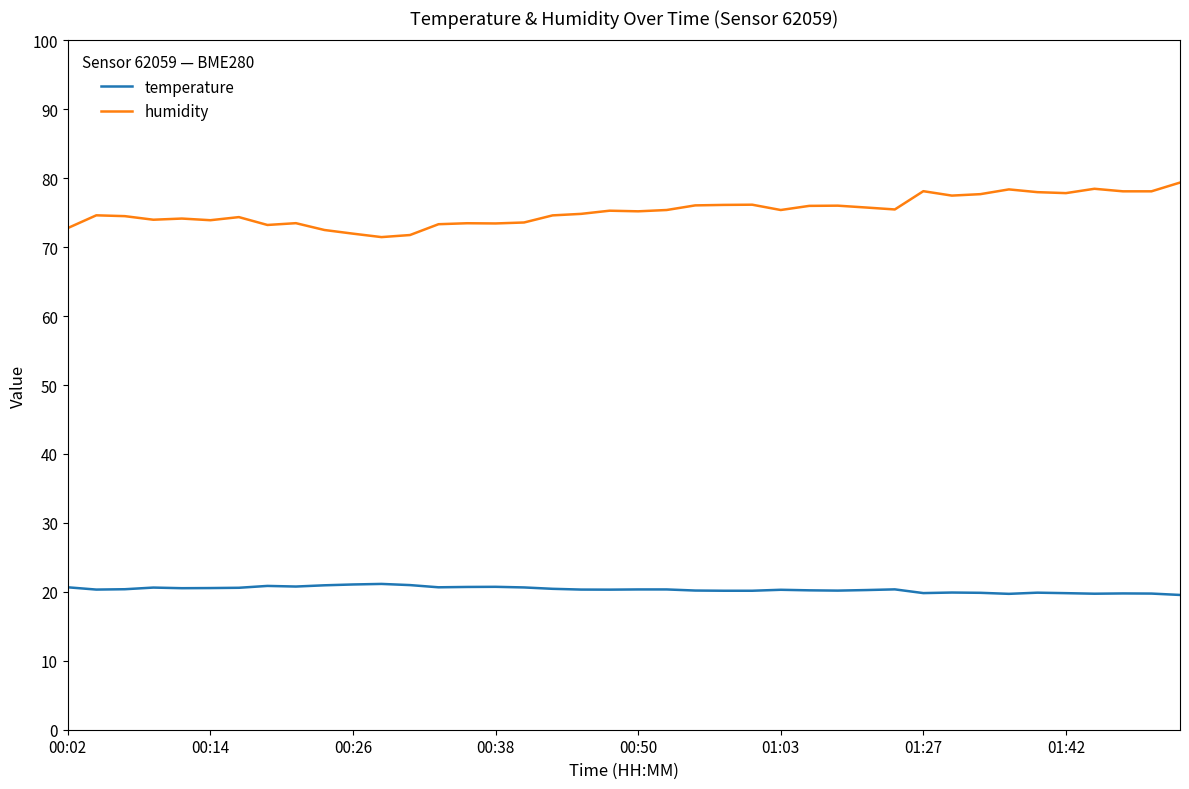

List the series in order of their peak value, highest first.

humidity, temperature